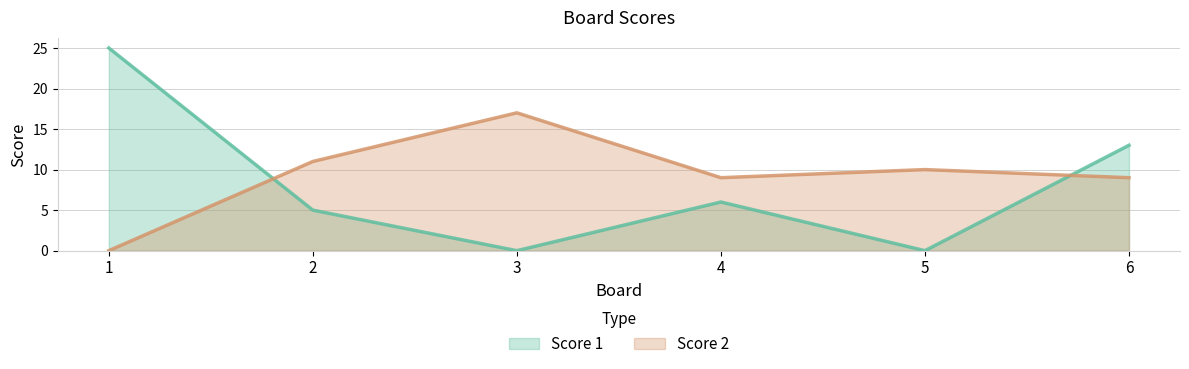

True or false: Score 1 has more than 0 points higher than both neighbors.

True